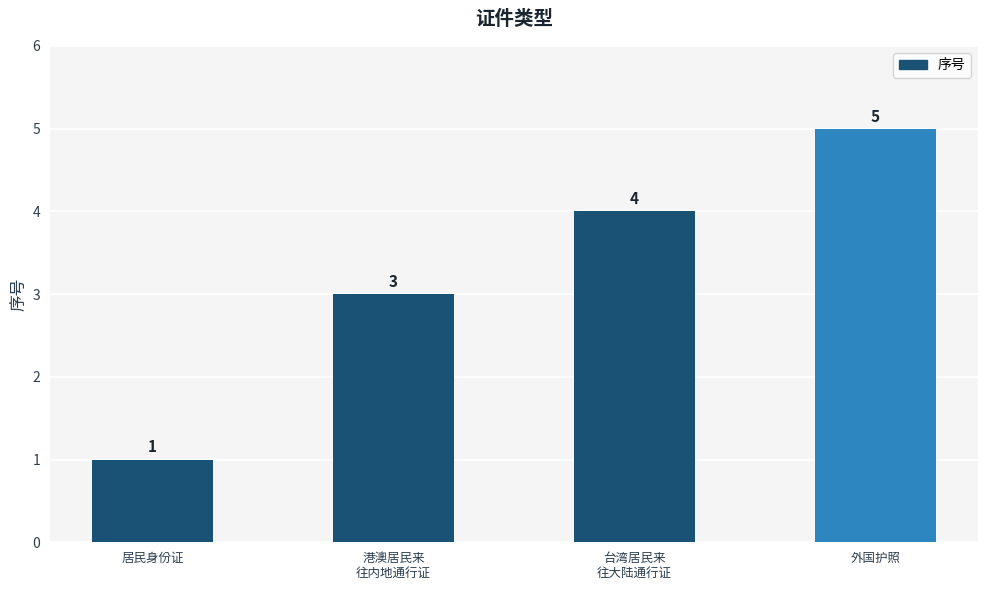

Rank the categories by value from highest to lowest.

外国护照, 台湾居民来
往大陆通行证, 港澳居民来
往内地通行证, 居民身份证